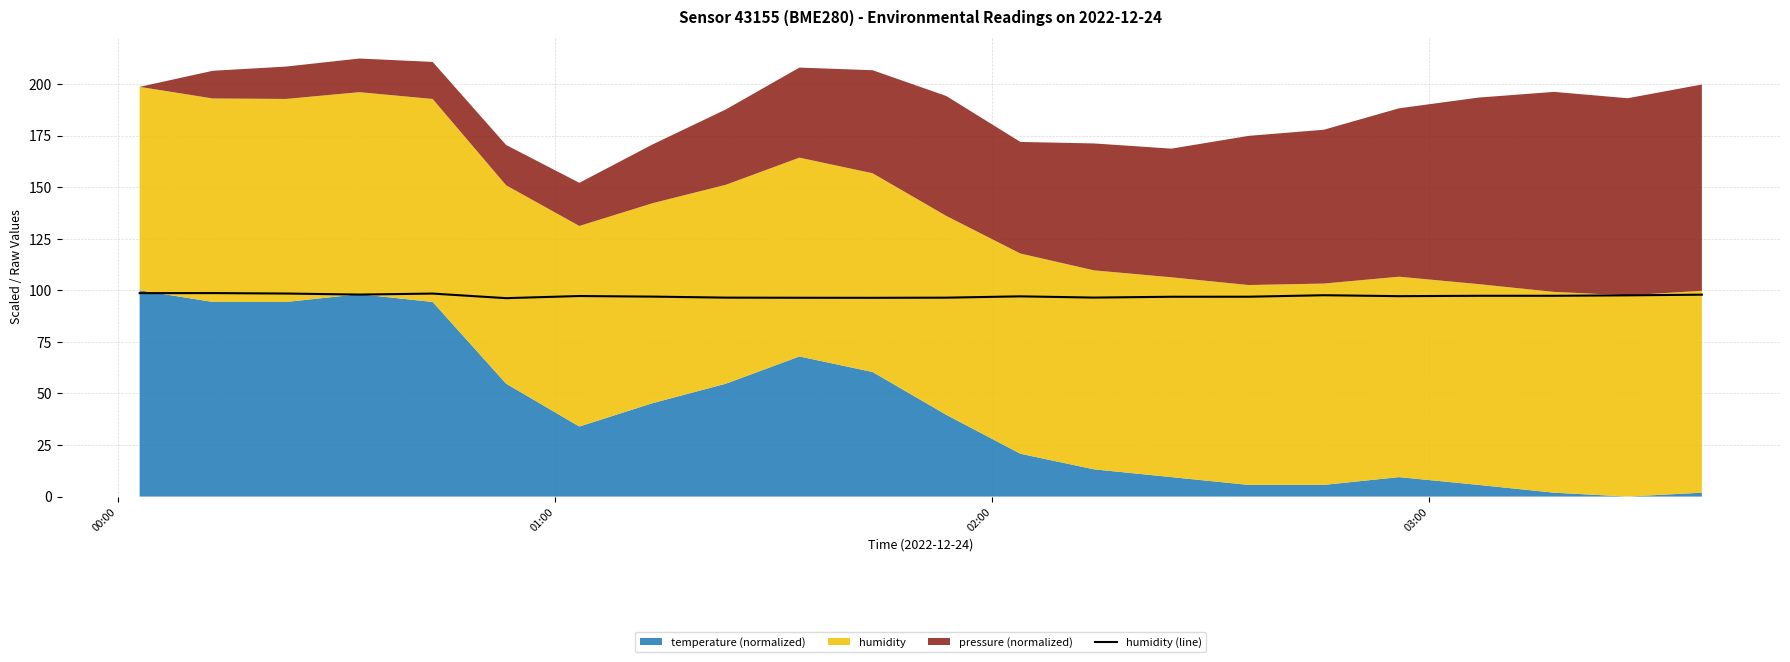

What is the difference between the maximum and minimum values?

2.5